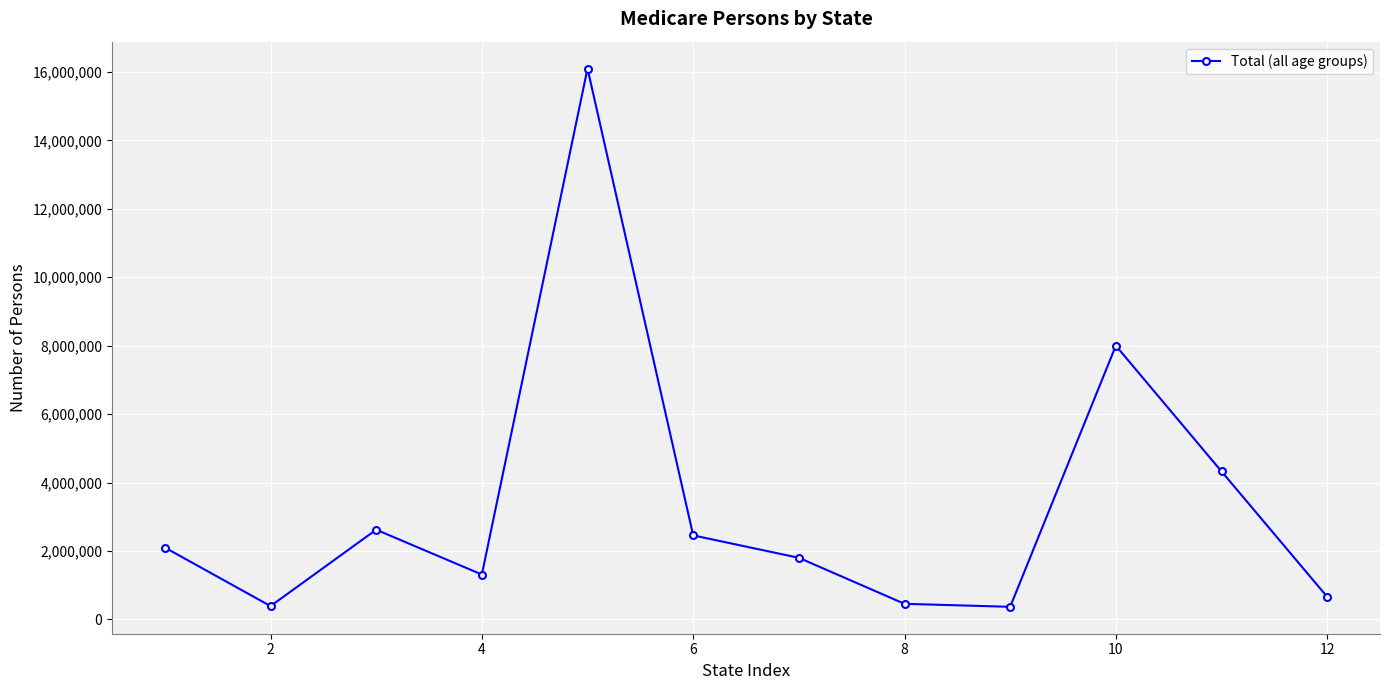

What is the smallest value displayed?

368244